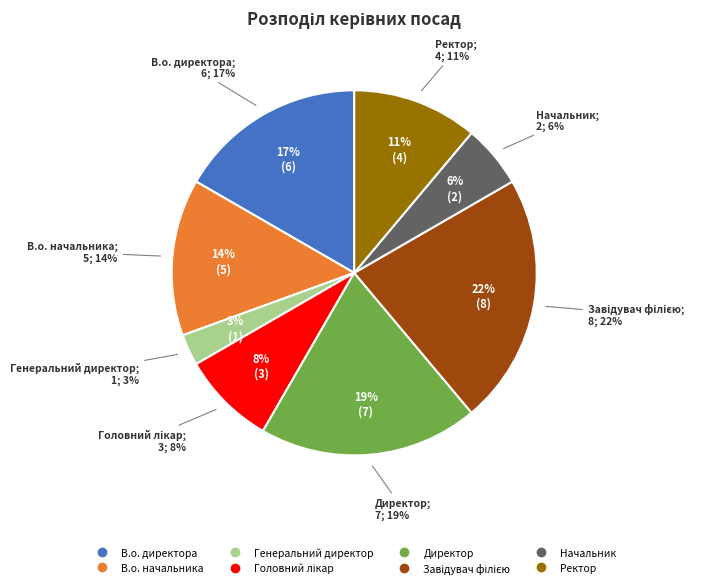

To the nearest percent, what is the average slice percentage?

12%